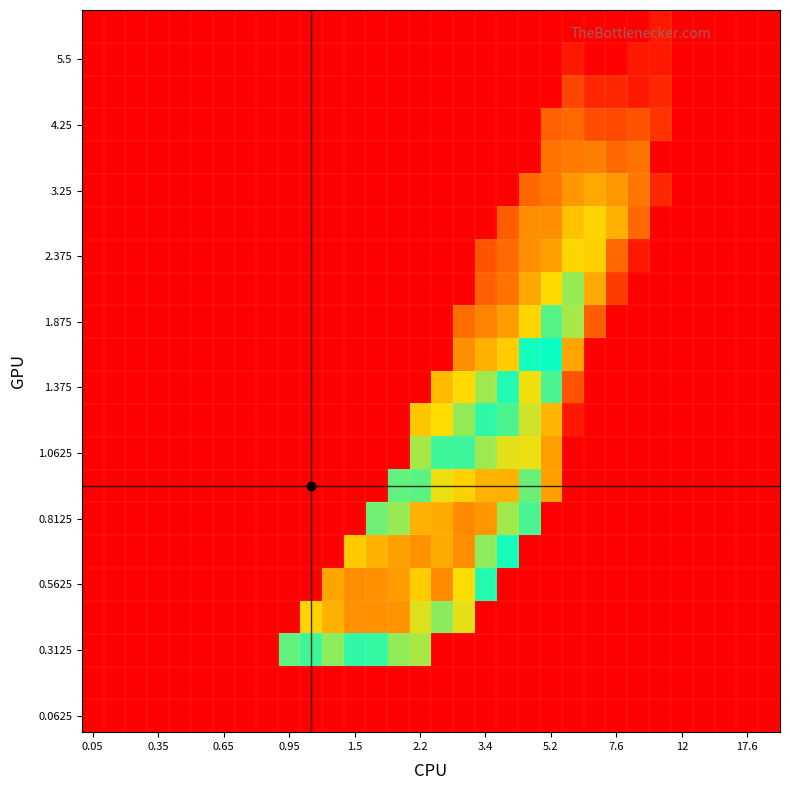

How many distinct data groups are displayed?

22